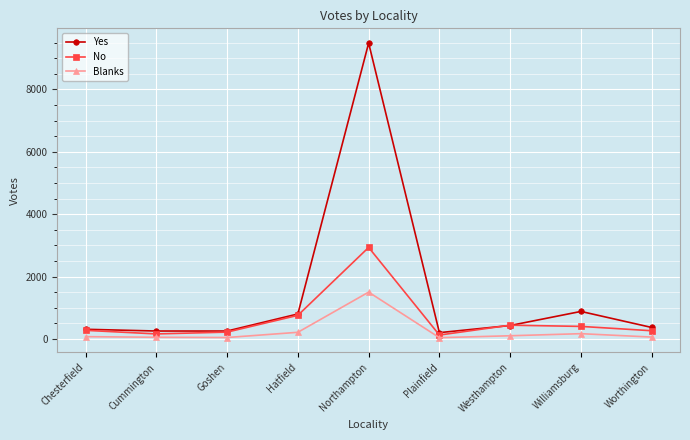

What is the highest value of the Yes series?

9485